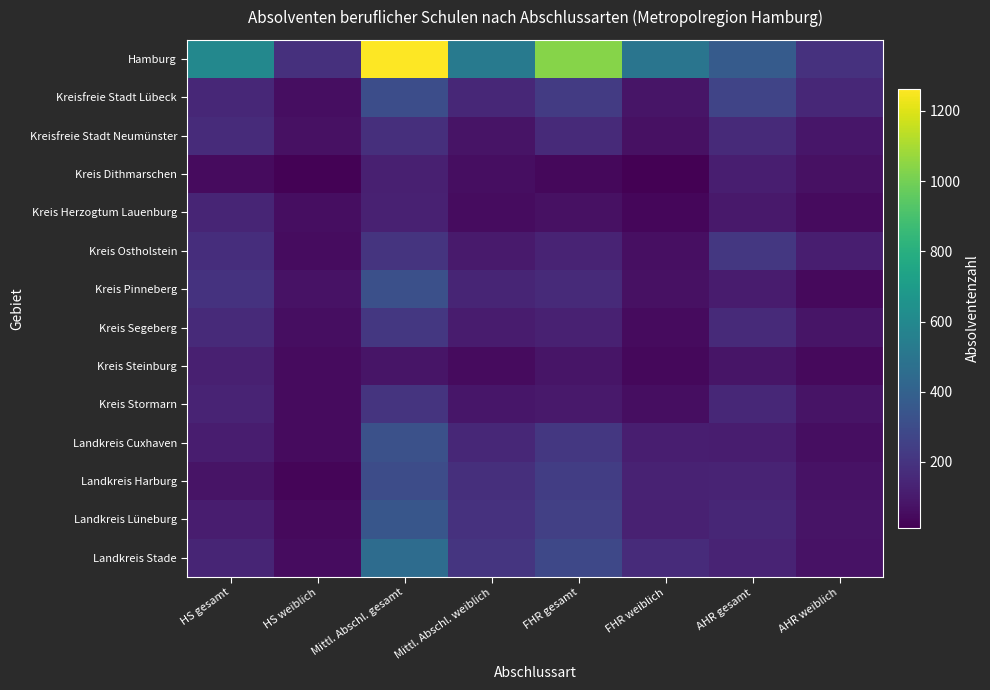

At which category does the chart reach its peak across all series?

Mittl. Abschl. gesamt